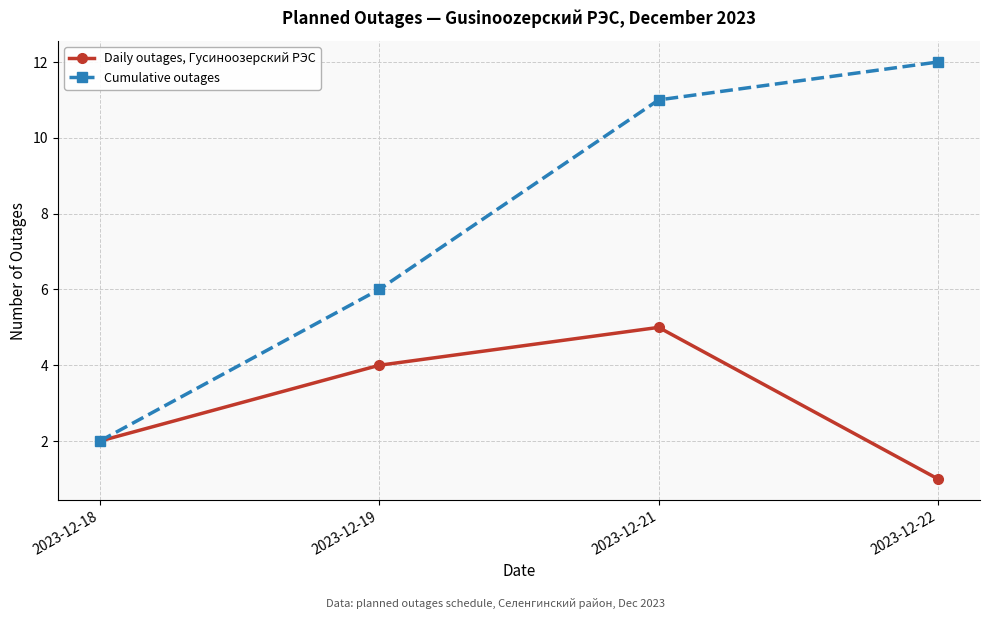

Which category has the lowest value in the Cumulative outages series?

2023-12-18